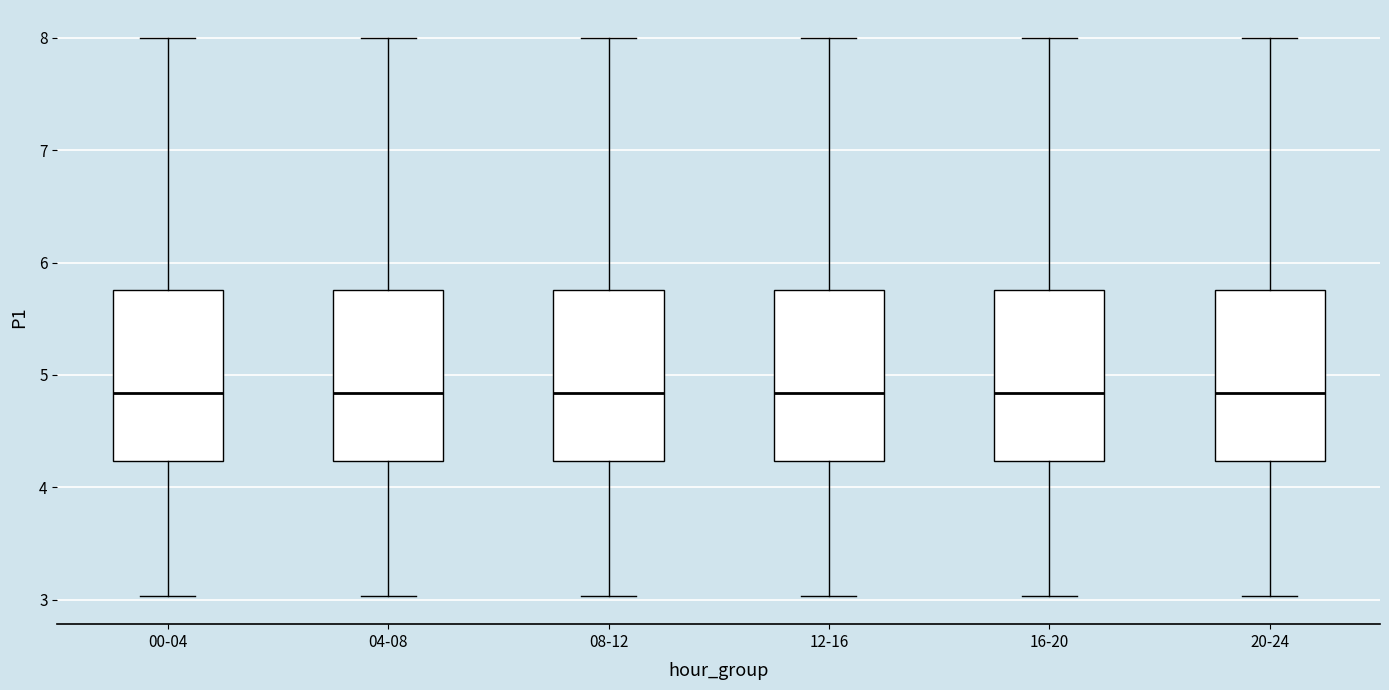

Reading left to right, transcribe this box plot: for each box, give where its median line is, the range the box spans, and where its two whiskers end, as read against the y-axis. The values are not printed on the chart, so give them approximately, as read against the axis.

00-04: median 4.8, box 4.2 to 5.8, whiskers 3.0 to 8.0
04-08: median 4.8, box 4.2 to 5.8, whiskers 3.0 to 8.0
08-12: median 4.8, box 4.2 to 5.8, whiskers 3.0 to 8.0
12-16: median 4.8, box 4.2 to 5.8, whiskers 3.0 to 8.0
16-20: median 4.8, box 4.2 to 5.8, whiskers 3.0 to 8.0
20-24: median 4.8, box 4.2 to 5.8, whiskers 3.0 to 8.0